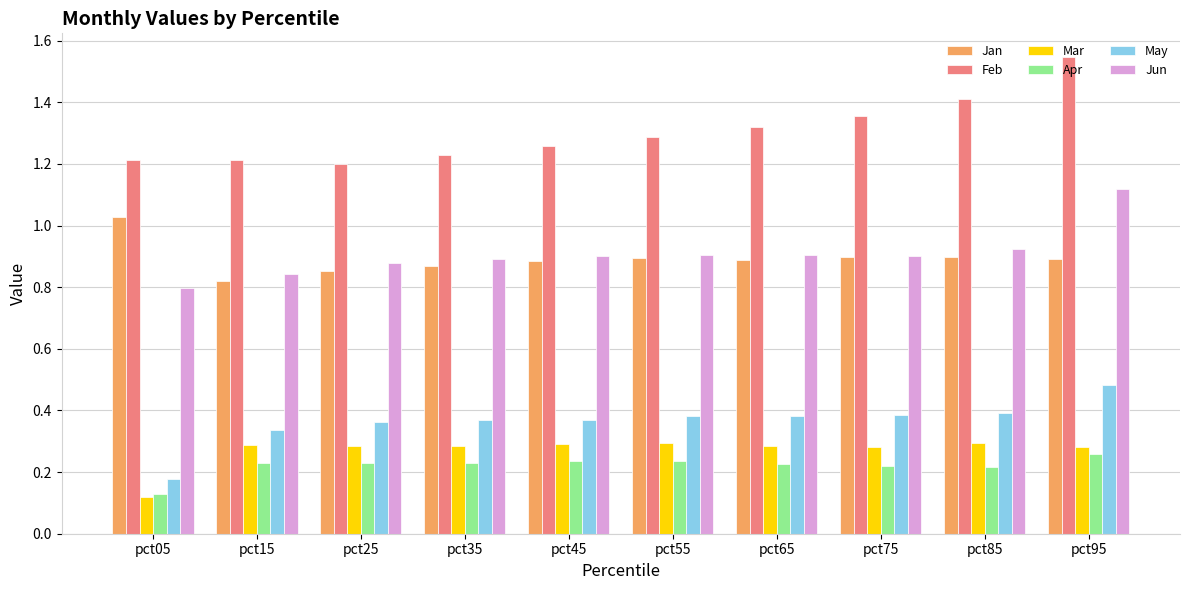

What are all the series names shown in the legend?

Jan, Feb, Mar, Apr, May, Jun